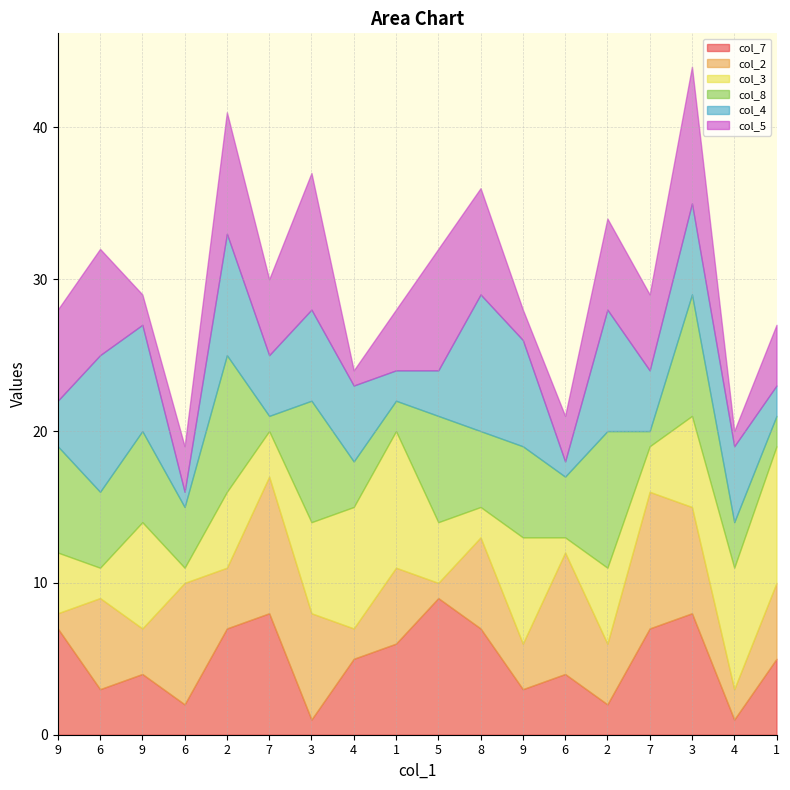

How many values in the col_4 series are below 5?

8